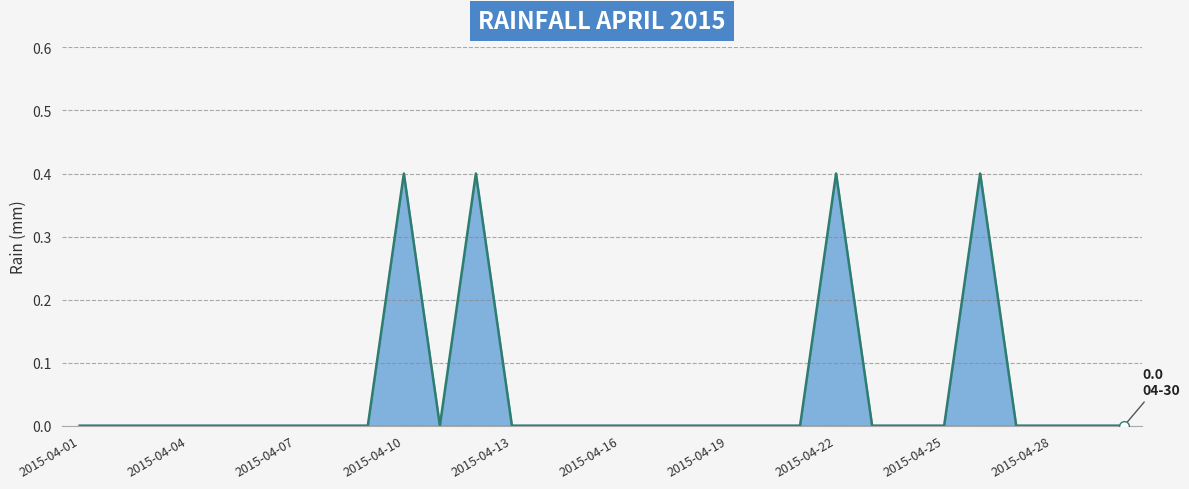

How many lines are shown in the chart?

1